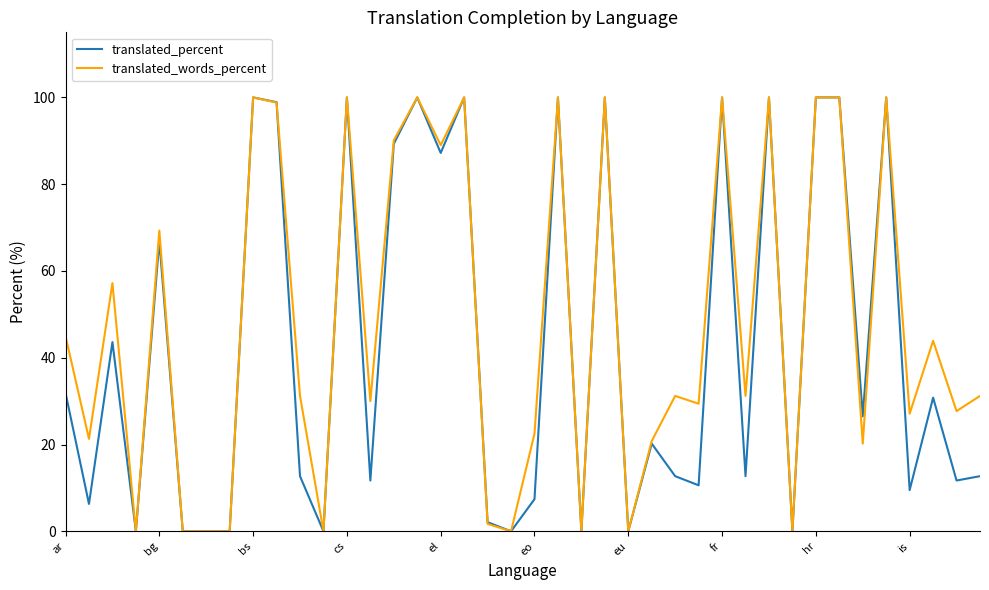

What is the difference between the maximum and minimum values in the translated_percent series?

100.0